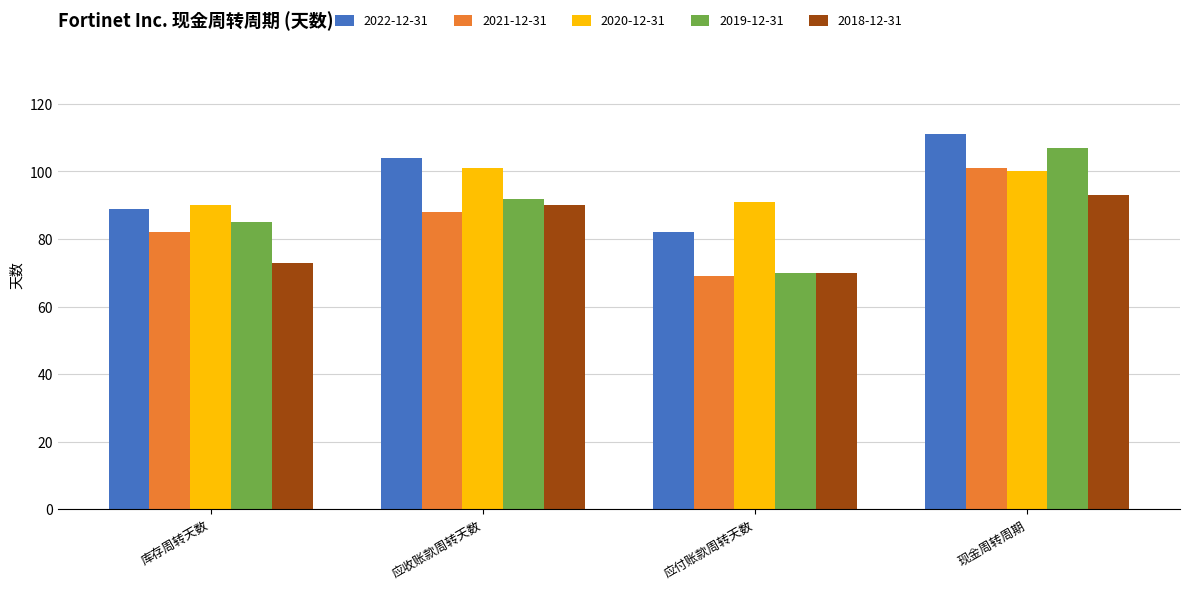

List the labels in order of 2022-12-31 value, largest first.

现金周转周期, 应收账款周转天数, 库存周转天数, 应付账款周转天数